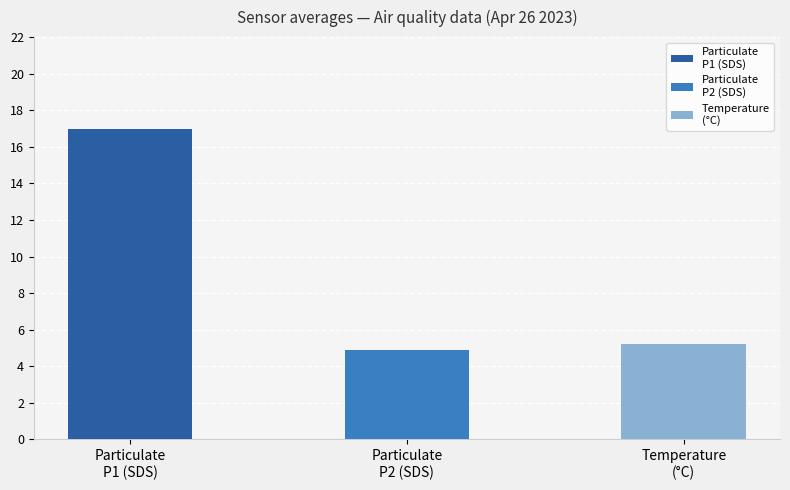

What is the average value of the SDS_P1 series?

17.0